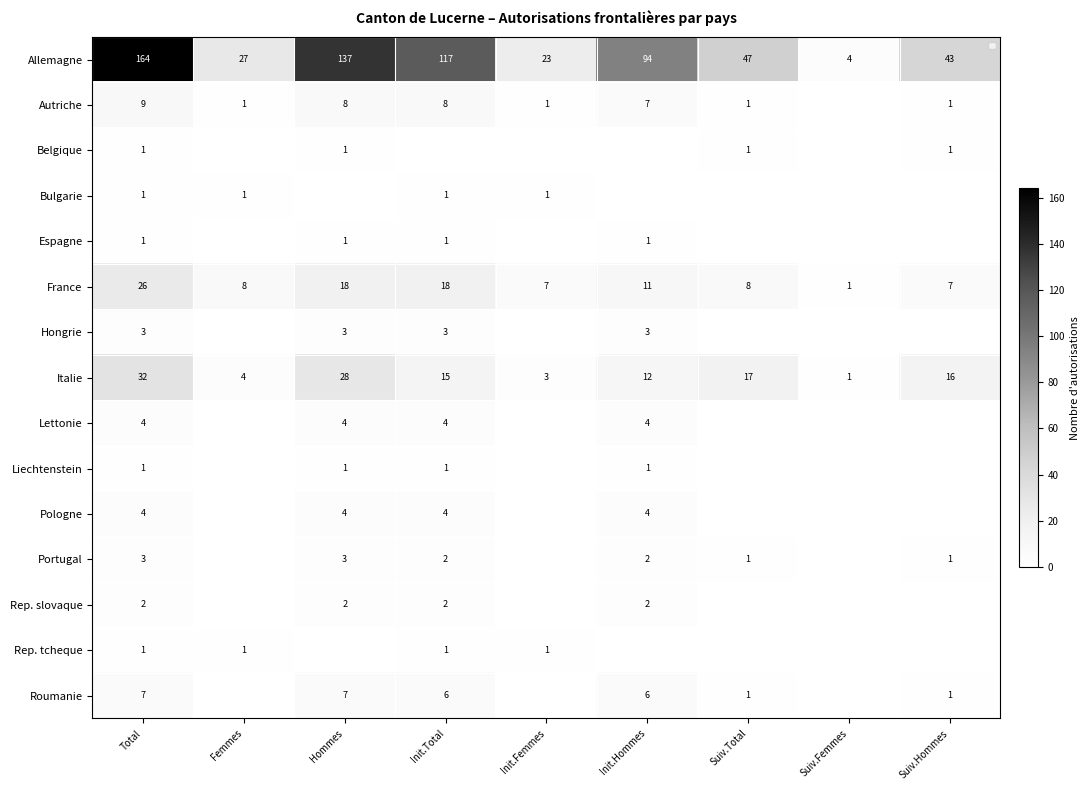

The value of Rep. slovaque at Init.Total is 2. True or false?

True